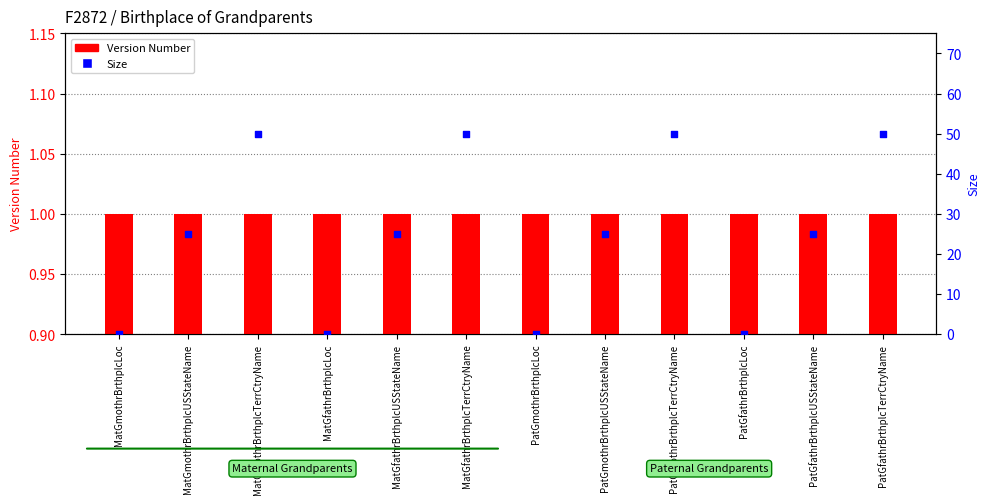

What are all the series names shown in the legend?

Version Number, Size